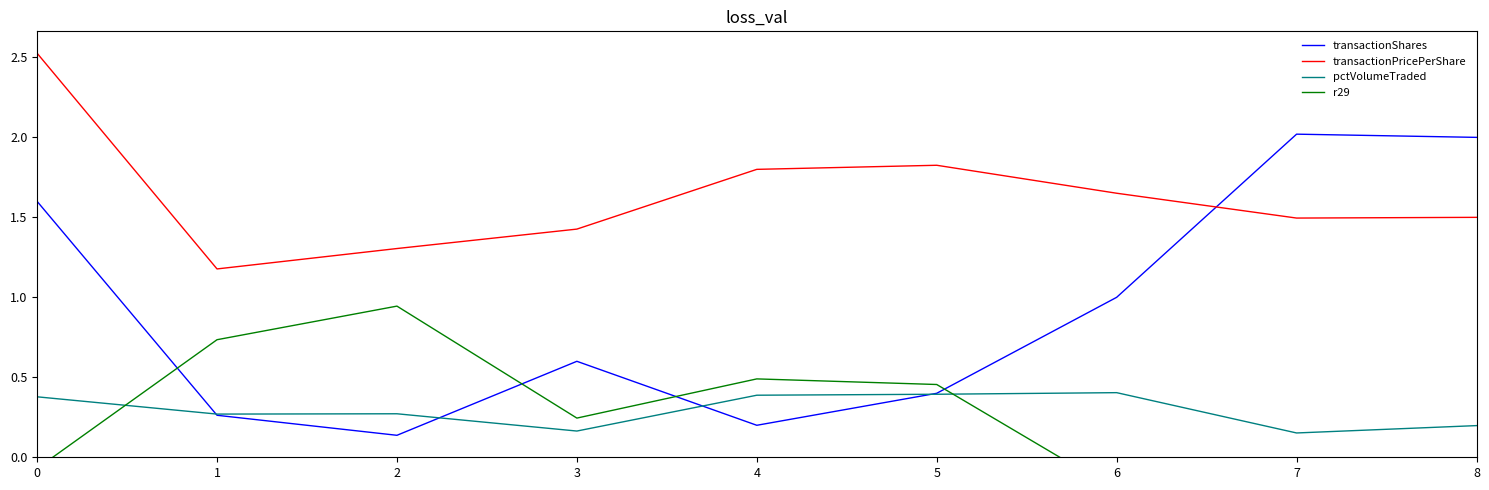

Is it true that r29 equals 1.3 at 2?

False